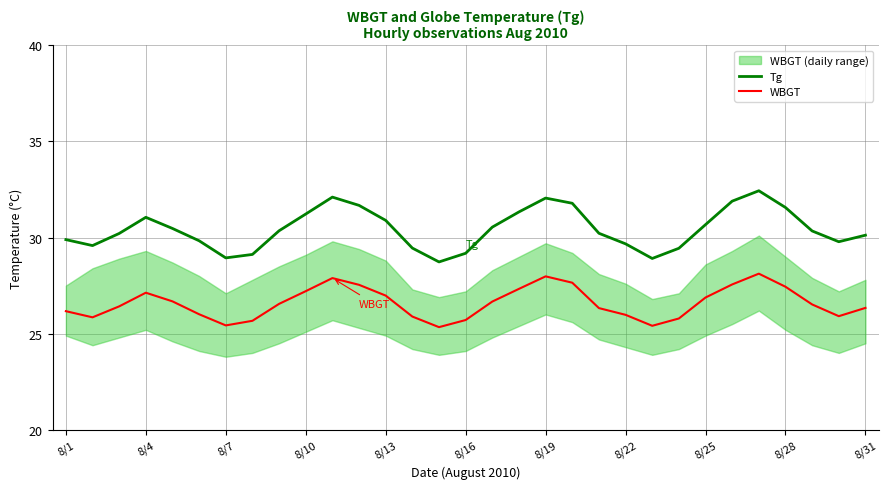

True or false: Tg and WBGT cross at least once.

False